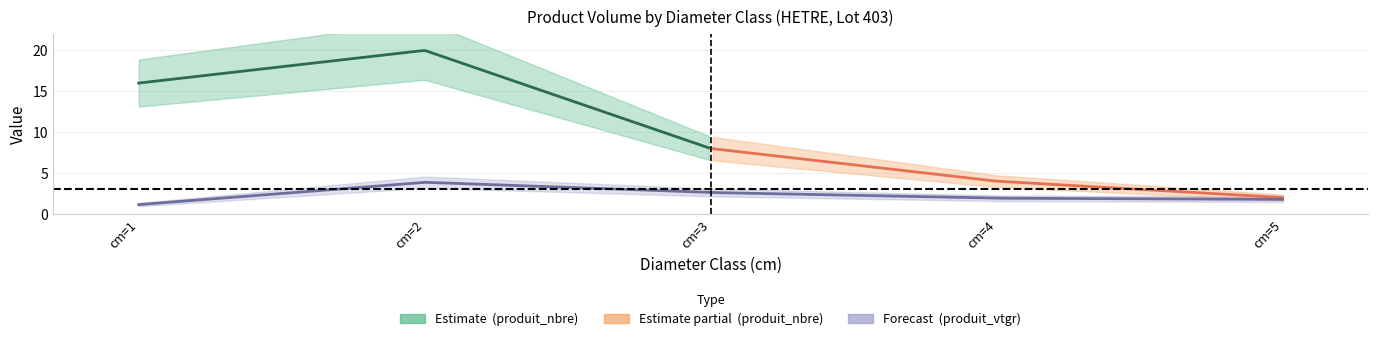

The value of produit_vtgr at cm=2 is 3.9. True or false?

True